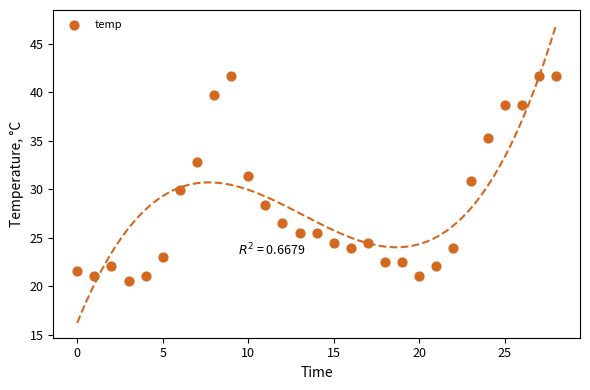

How many data points are displayed?

29